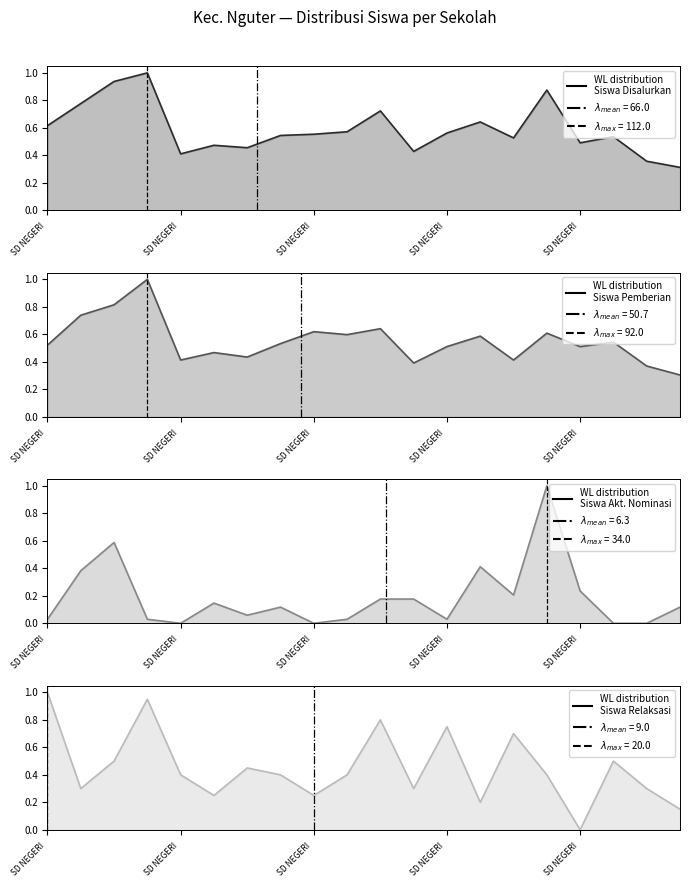

How many times do Siswa Relaksasi and Siswa Disalurkan cross each other?

7